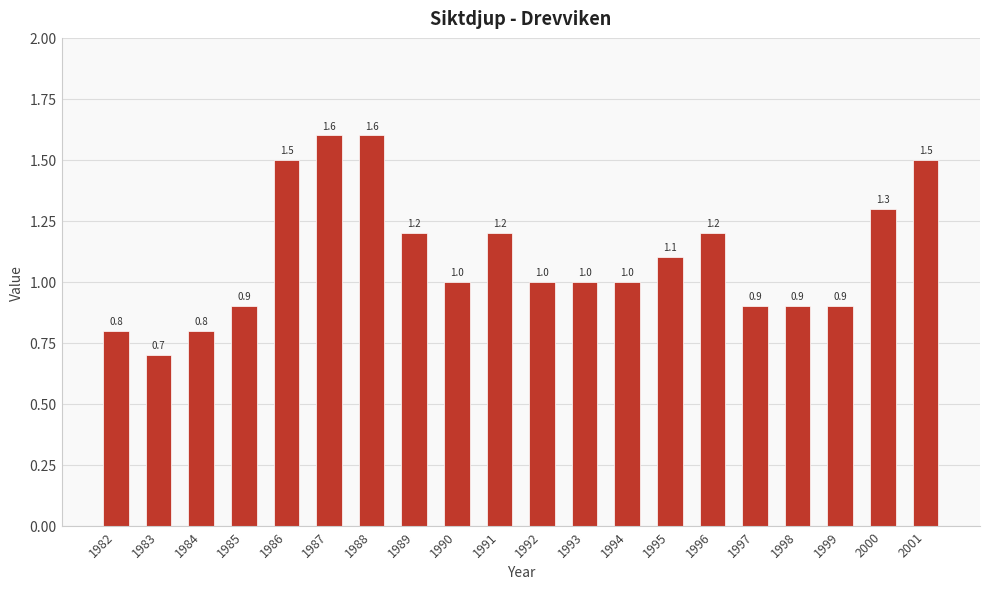

Reading right to left, what are all the values shown in this chart?

2001=1.5	2000=1.3	1999=0.9	1998=0.9	1997=0.9	1996=1.2	1995=1.1	1994=1.0	1993=1.0	1992=1.0	1991=1.2	1990=1.0	1989=1.2	1988=1.6	1987=1.6	1986=1.5	1985=0.9	1984=0.8	1983=0.7	1982=0.8